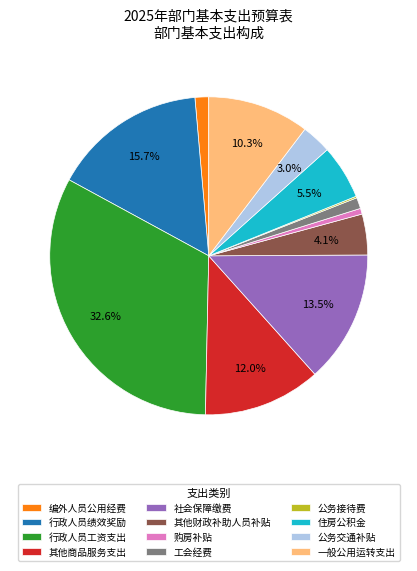

Which category has the biggest portion of the pie?

行政人员工资支出